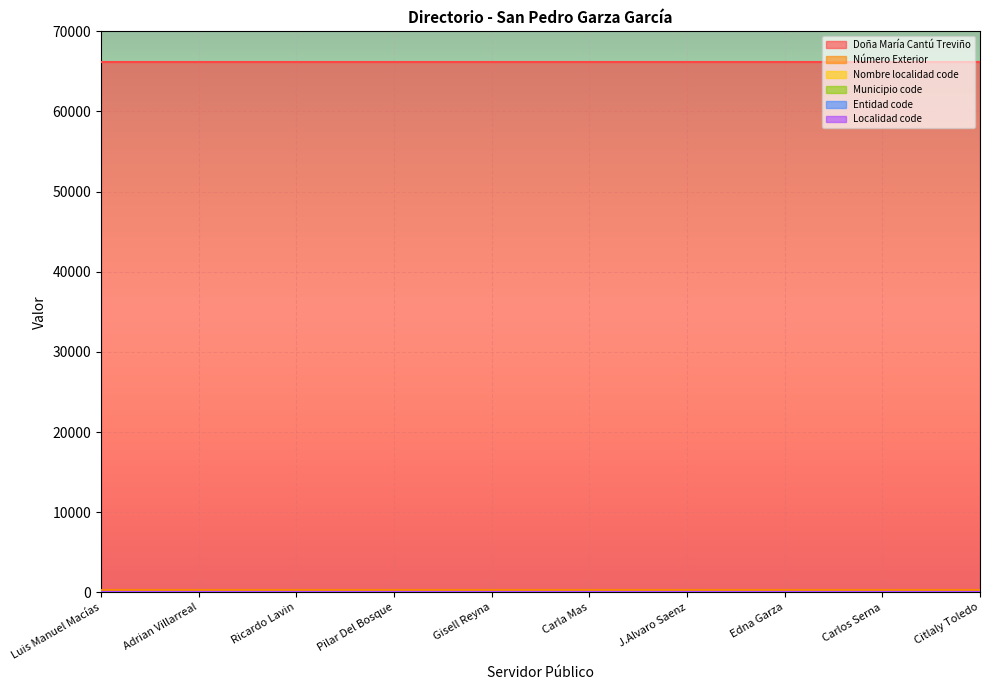

What is the label of the 4th point from the right?

J.Alvaro Saenz